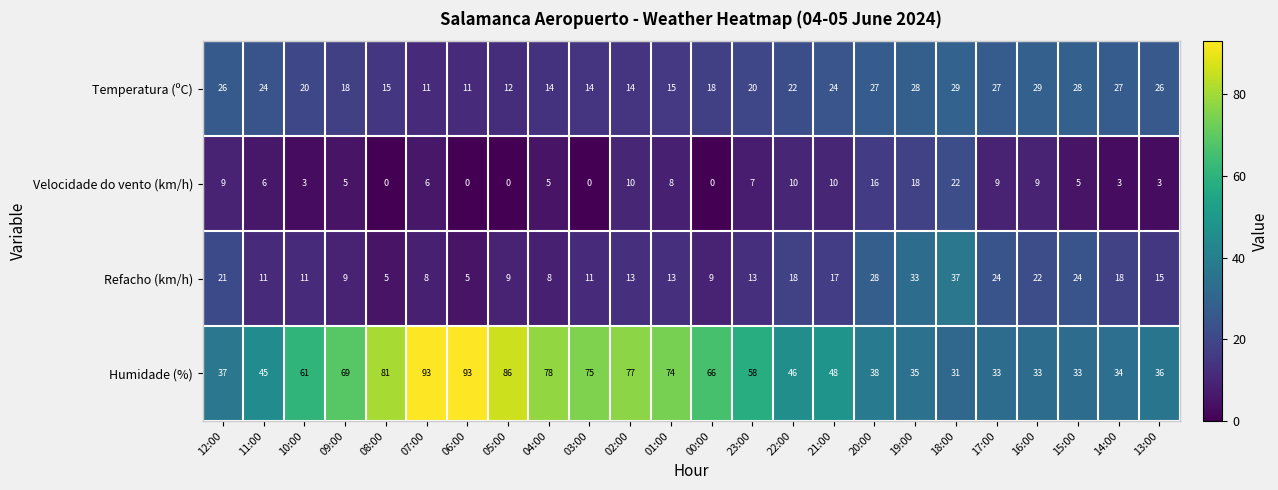

What is the maximum value shown in the chart?

93